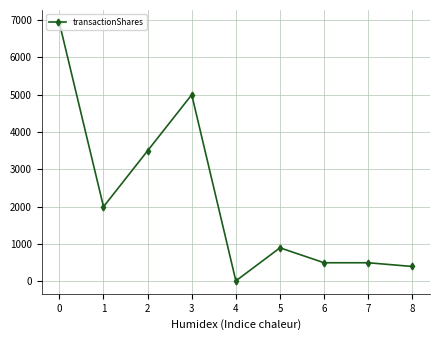

Reading right to left, list all the values displayed in this chart.

400	500	500	900	14	5000	3500	2000	6924